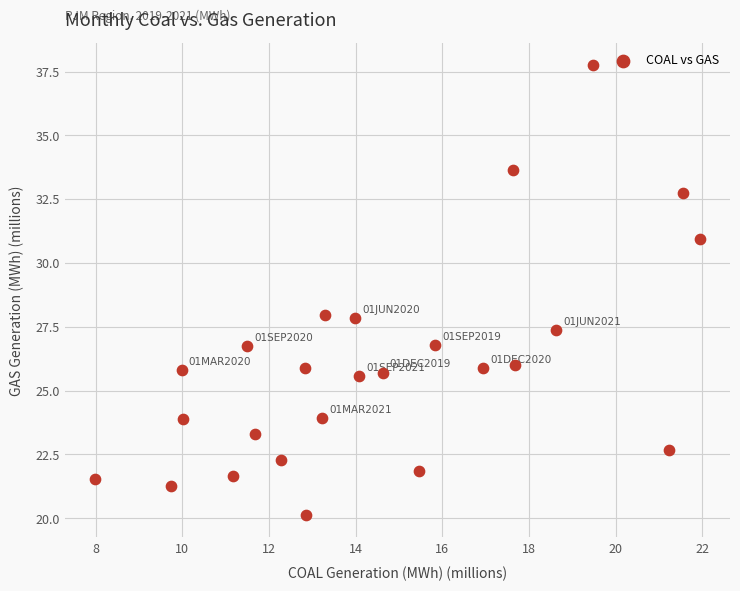

What is the range of X values (max minus min)?

14.0